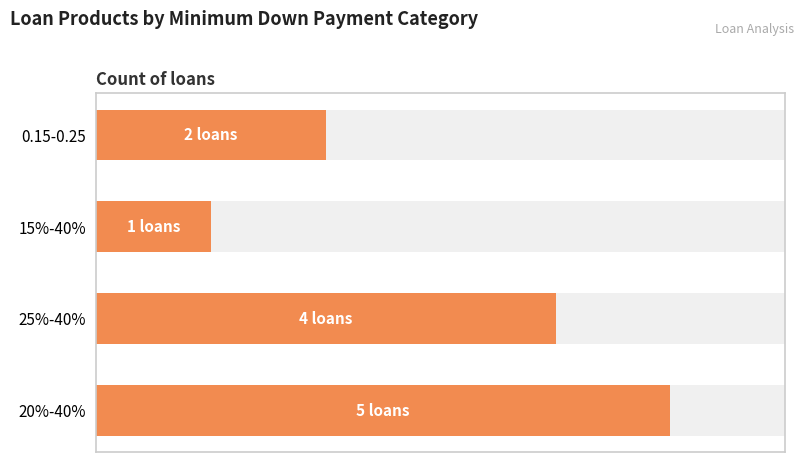

Reading left to right, list all the values displayed in this chart.

5	4	1	2